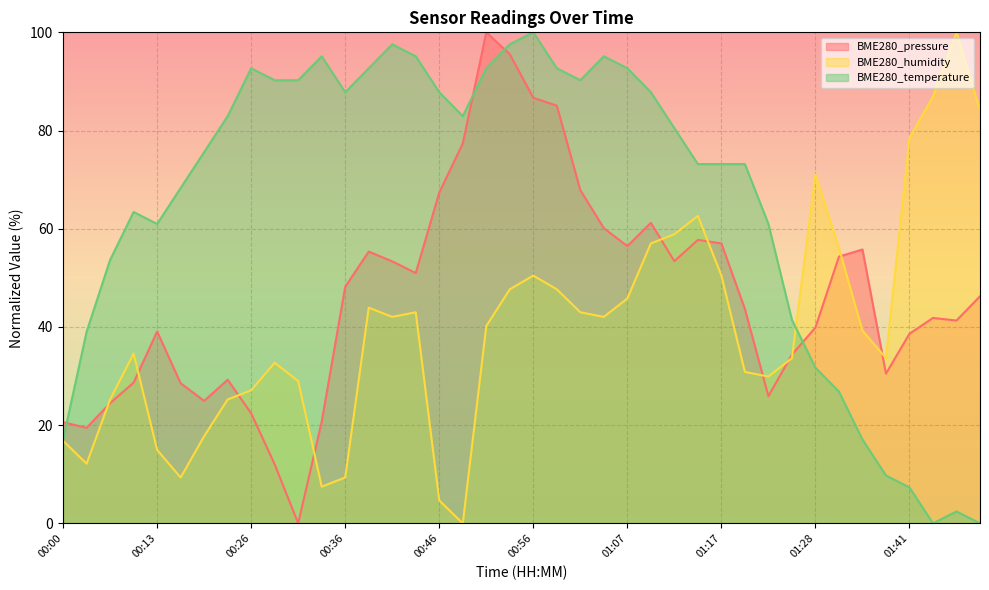

What is the total value across all series at 01:01?

201.1